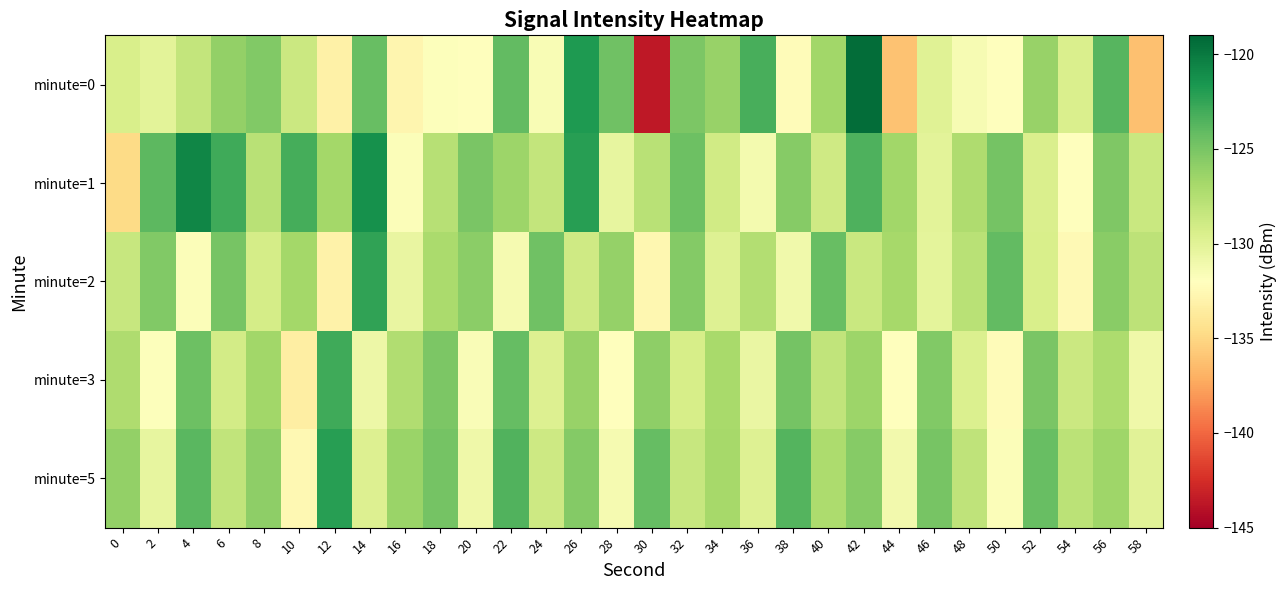

Which series has the largest total across all categories?

minute=1